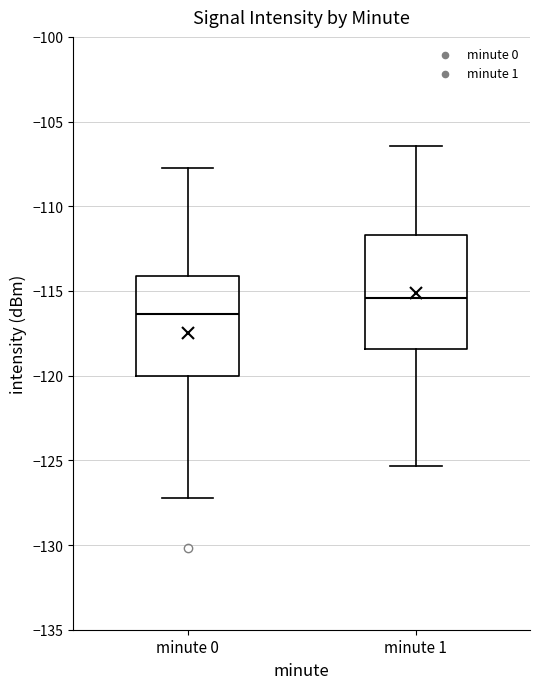

Reading left to right, transcribe this box plot: for each box, give where its median line is, the range the box spans, and where its two whiskers end, as read against the y-axis. The values are not printed on the chart, so give them approximately, as read against the axis.

minute 0: median -116.5, box -120.0 to -114.0, whiskers -127.0 to -107.5
minute 1: median -115.5, box -118.5 to -111.5, whiskers -125.5 to -106.5